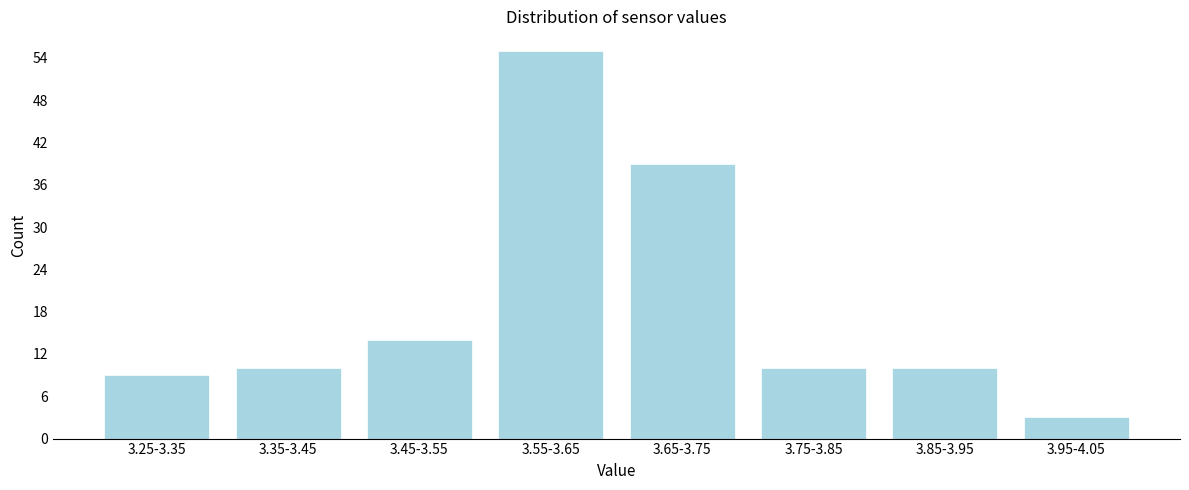

Reading left to right, what are all the values shown in this chart?

3.25-3.35=9	3.35-3.45=10	3.45-3.55=14	3.55-3.65=55	3.65-3.75=39	3.75-3.85=10	3.85-3.95=10	3.95-4.05=3